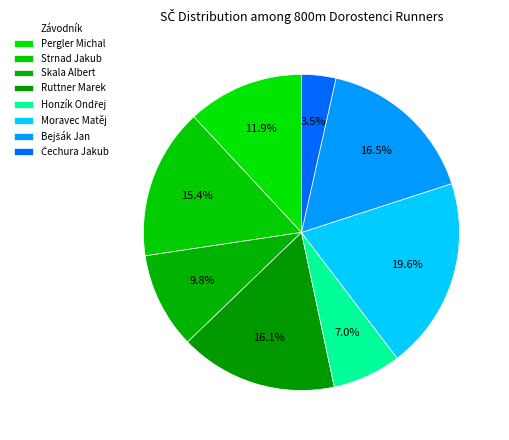

Do Pergler Michal and Bejšák Jan together represent more than half of the pie?

No